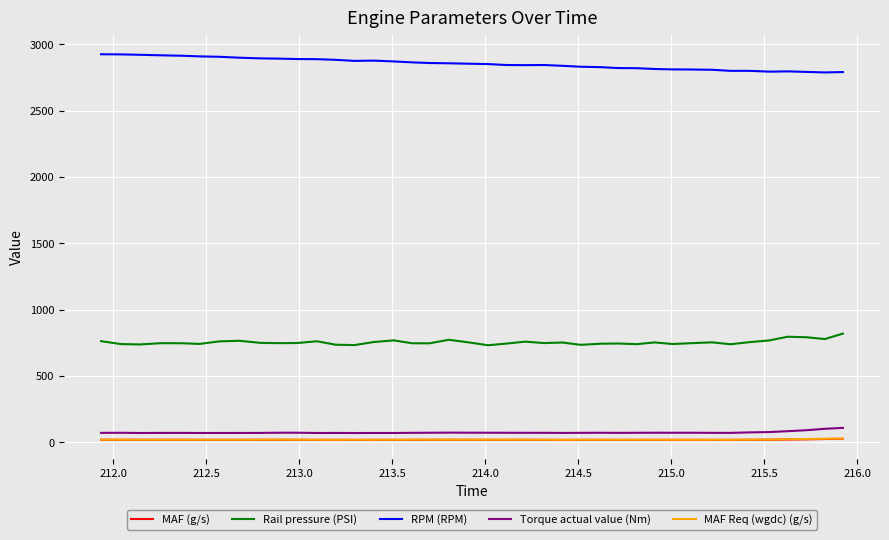

Which series has the largest total across all categories?

RPM (RPM)